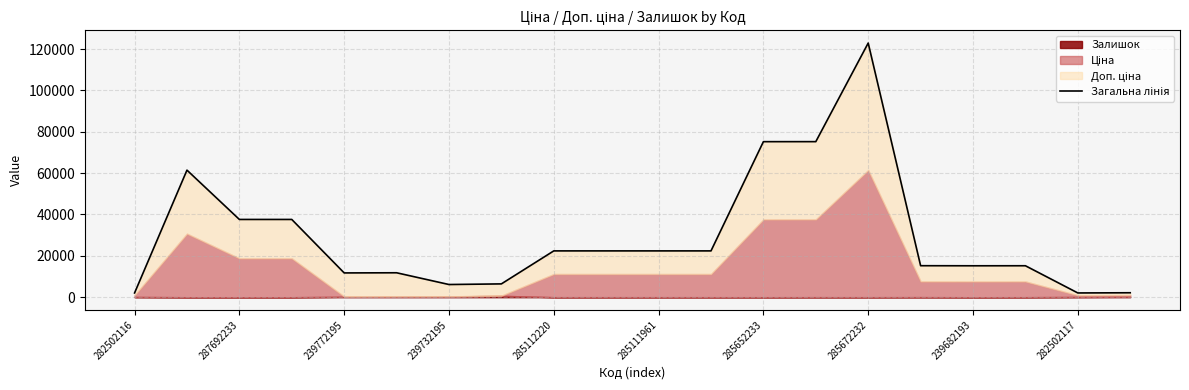

Reading left to right, transcribe all the data shown in this chart.

2052.7	61434.3	37593.6	37593.6	11739.1	11814.1	6132.1	6438.1	22393.3	22393.3	22393.3	22391.3	75199.2	75209.2	122883.5	15231.1	15193.1	15208.1	2056.7	2150.7